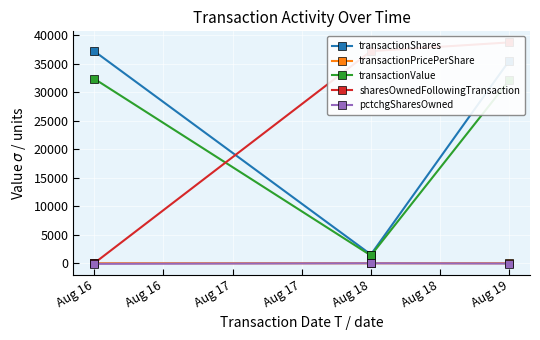

List the series in order of their peak value, highest first.

sharesOwnedFollowingTransaction, transactionShares, transactionValue, transactionPricePerShare, pctchgSharesOwned